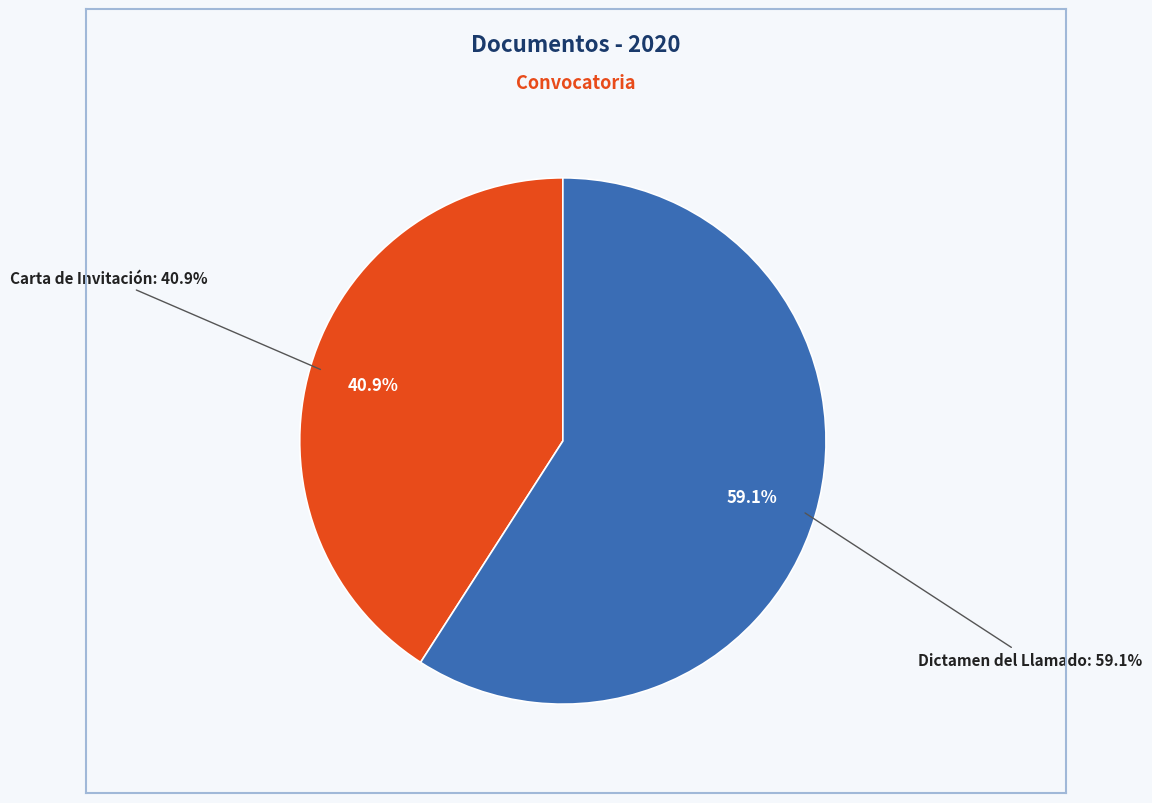

Between Carta de Invitación and Dictamen del Llamado, which is larger?

Dictamen del Llamado